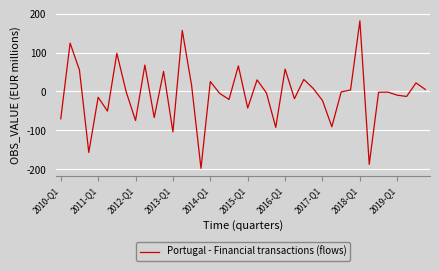

What is the difference between the maximum and minimum values?

379.3